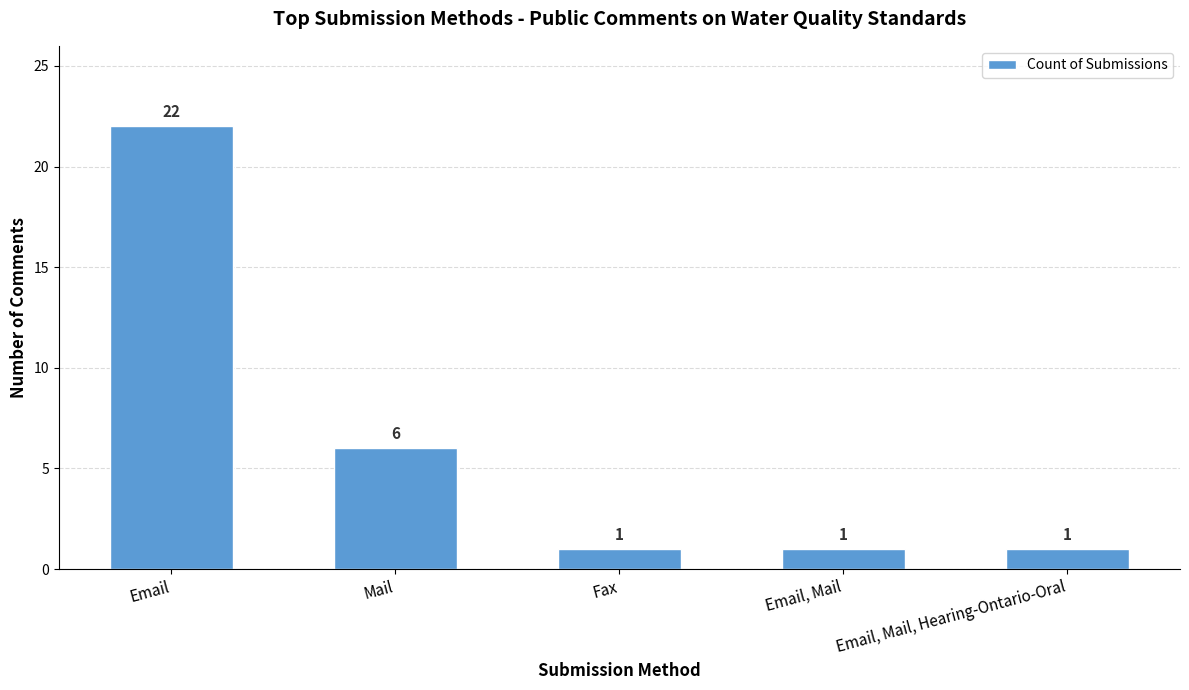

Between Email, Mail and Mail, which is larger?

Mail